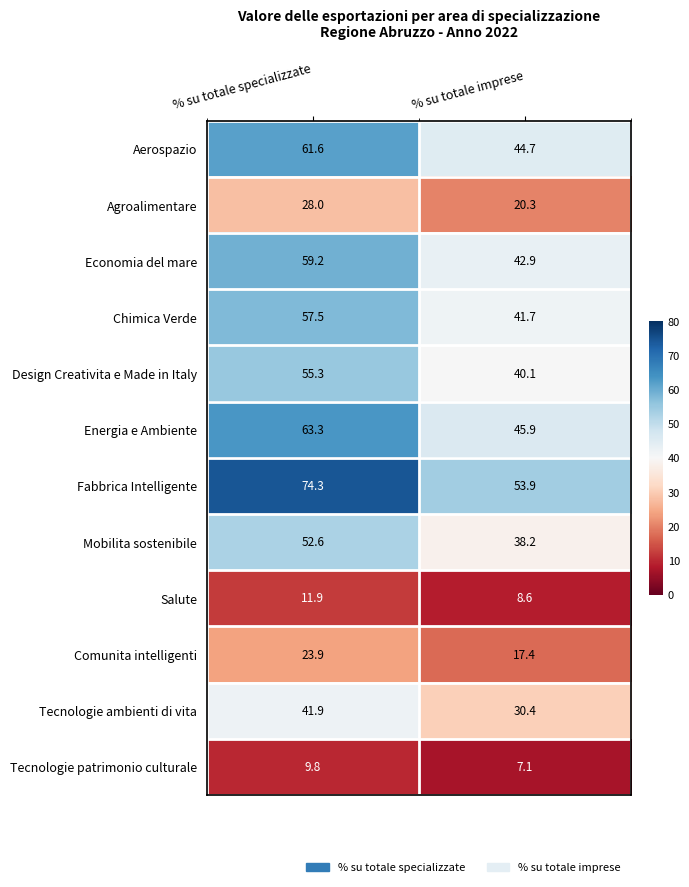

Read the Tecnologie patrimonio culturale value at % su totale imprese.

7.1